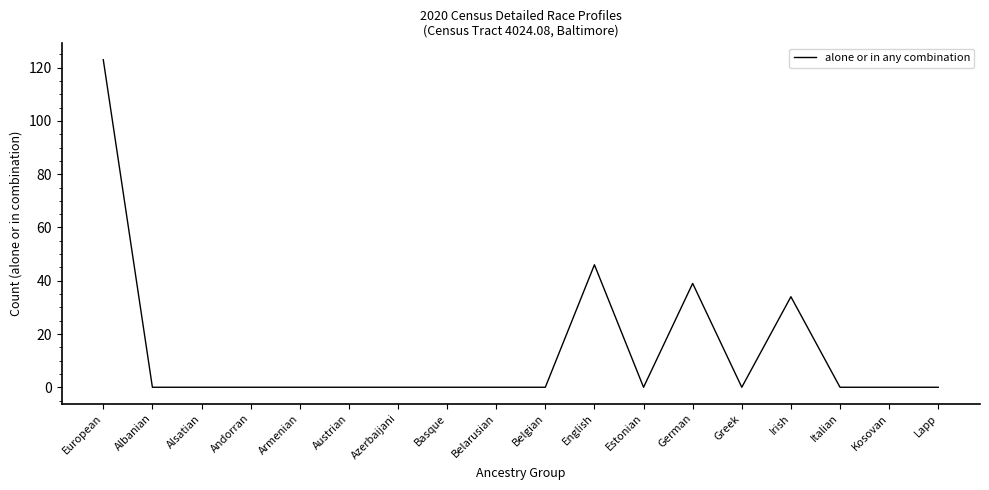

Reading left to right, what are all the values shown in this chart?

European=123	Albanian=0	Alsatian=0	Andorran=0	Armenian=0	Austrian=0	Azerbaijani=0	Basque=0	Belarusian=0	Belgian=0	English=46	Estonian=0	German=39	Greek=0	Irish=34	Italian=0	Kosovan=0	Lapp=0